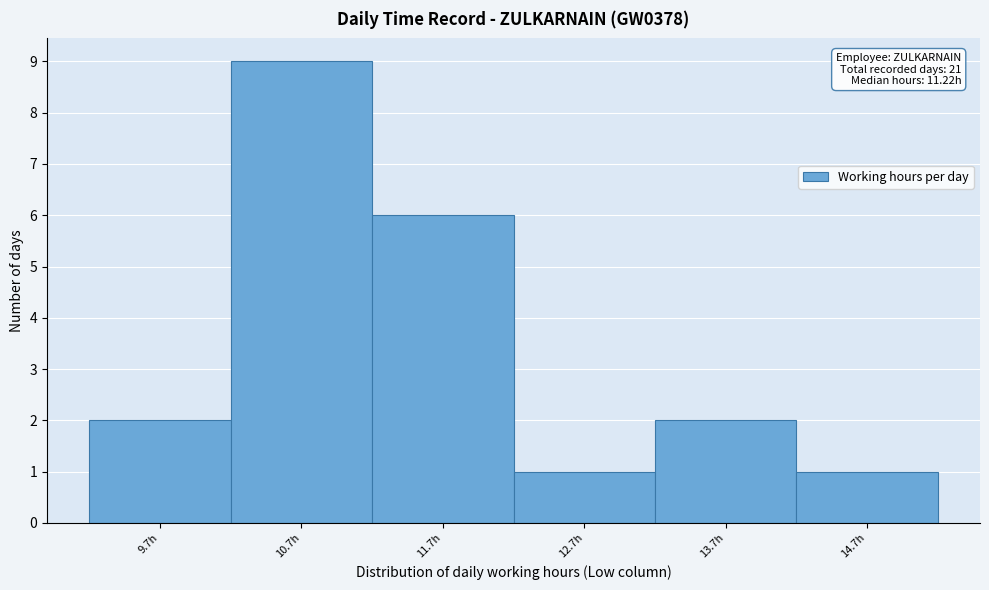

Which range on the x-axis has the tallest bar?

10.23 to 11.23